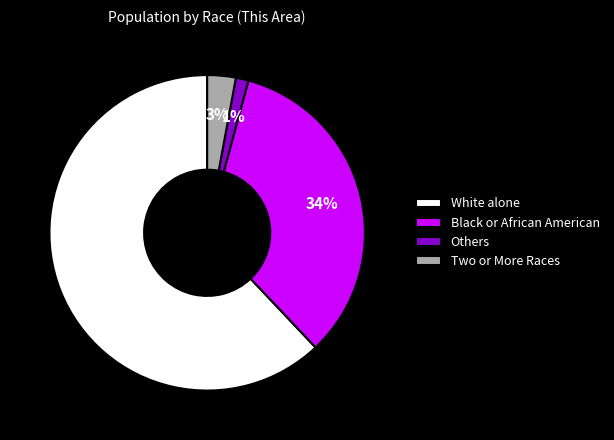

Rank the categories by value from lowest to highest.

Others, Two or More Races, Black or African American, White alone